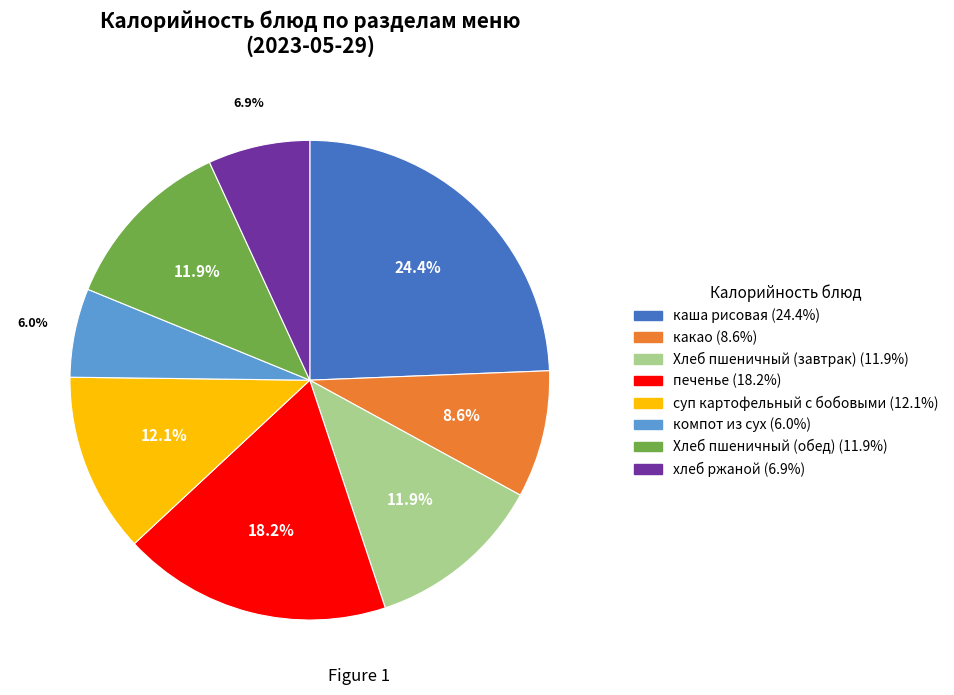

How many slices are in this pie chart?

8